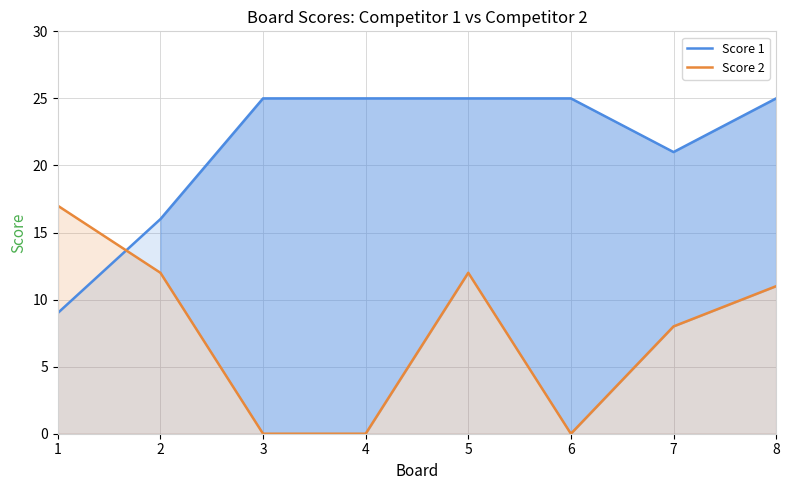

What is the total value across all series at 3?

25